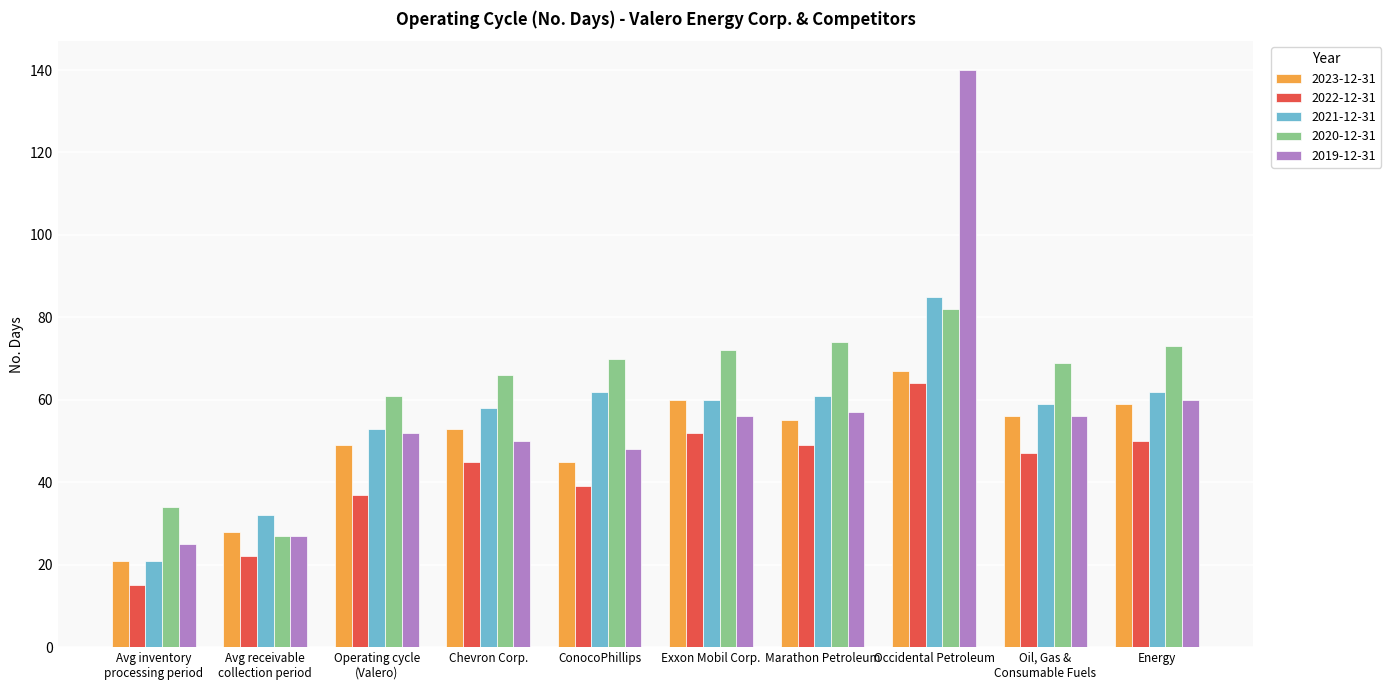

At which category is the sum across all series the highest?

Occidental Petroleum